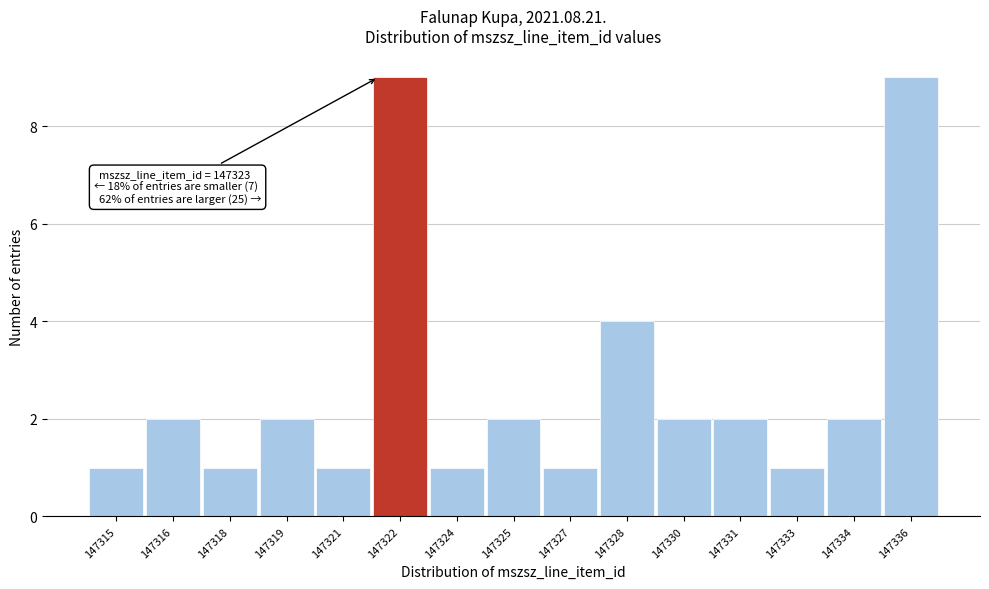

Reading right to left, extract all data points from this chart.

9	2	1	2	2	4	1	2	1	9	1	2	1	2	1